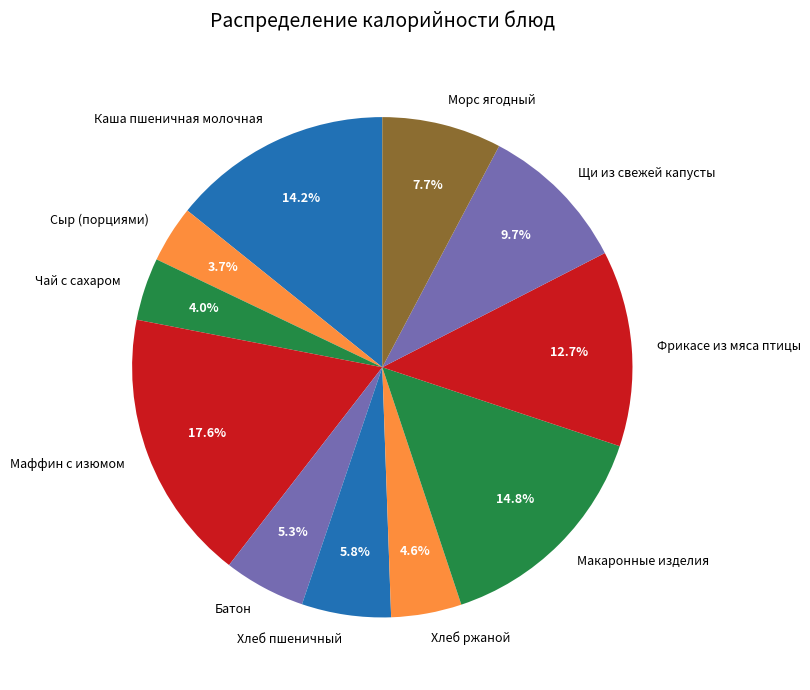

Does Батон account for over 50% of the chart?

No